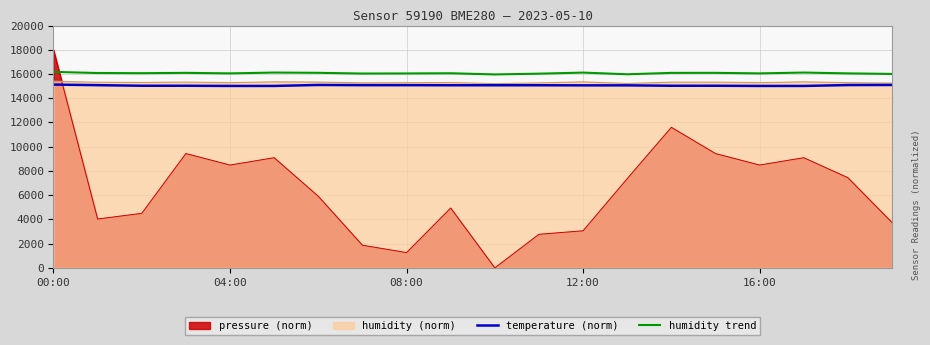

What is the total value across all series at 08:00?

47670.4